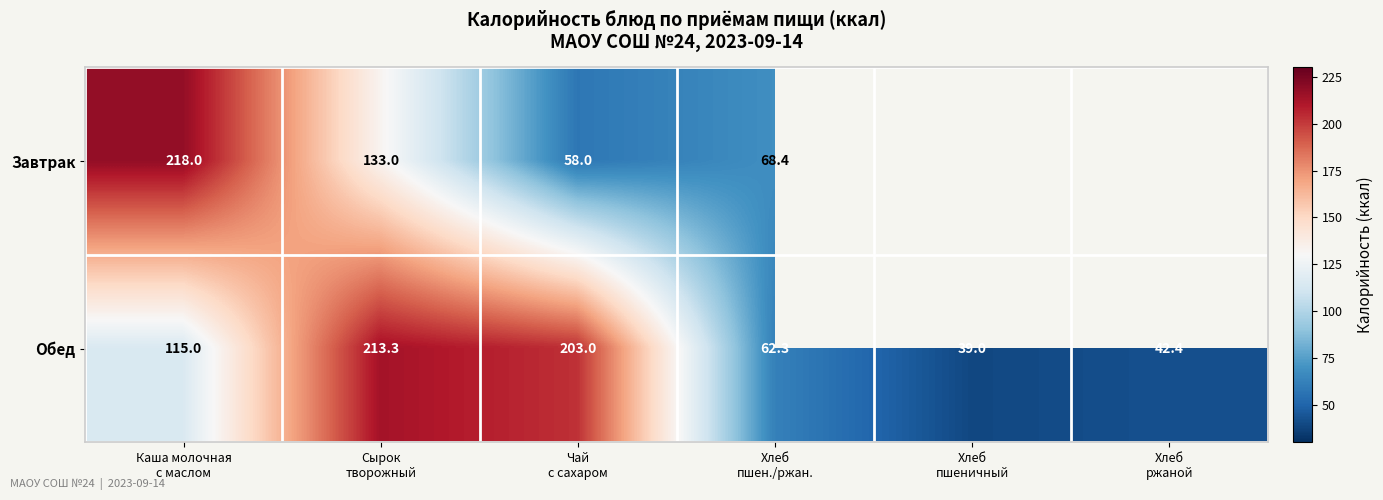

How many series are shown in this chart?

2